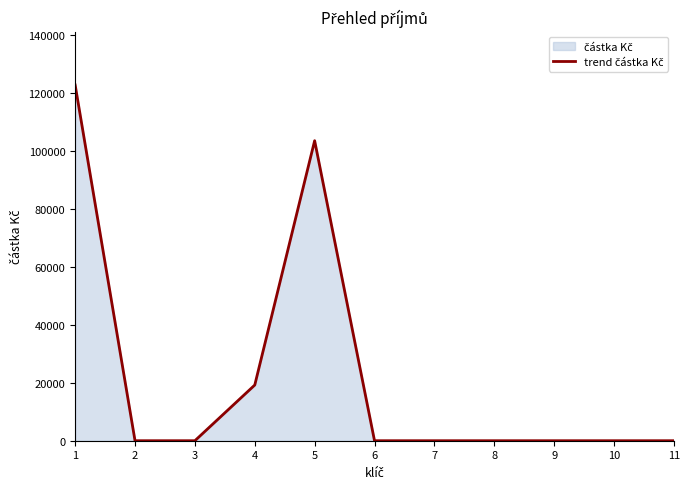

The value at 3 is -76538. True or false?

False